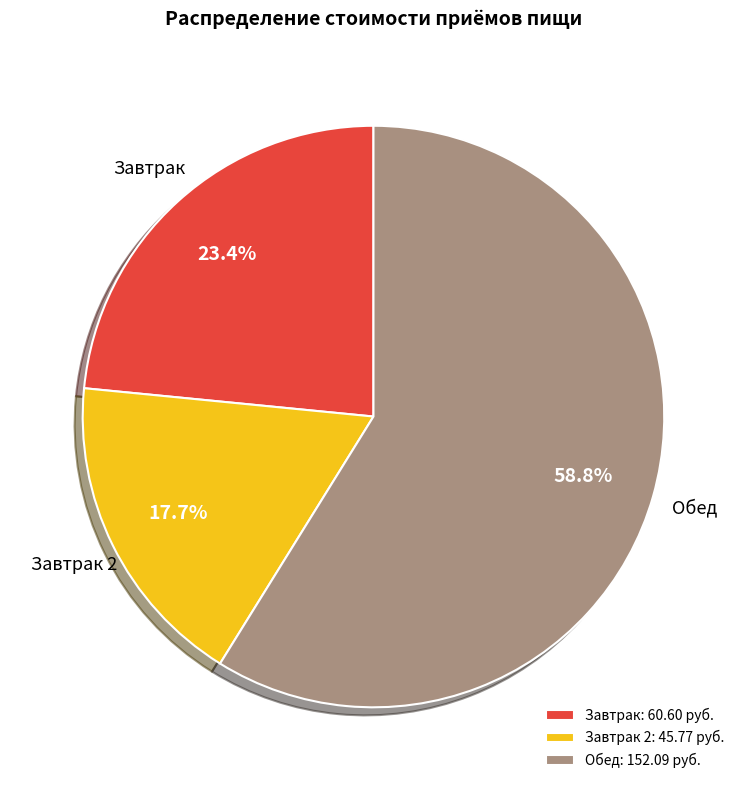

Which has a higher value, Завтрак 2: 45.77 руб. or Завтрак: 60.60 руб.?

Завтрак: 60.60 руб.